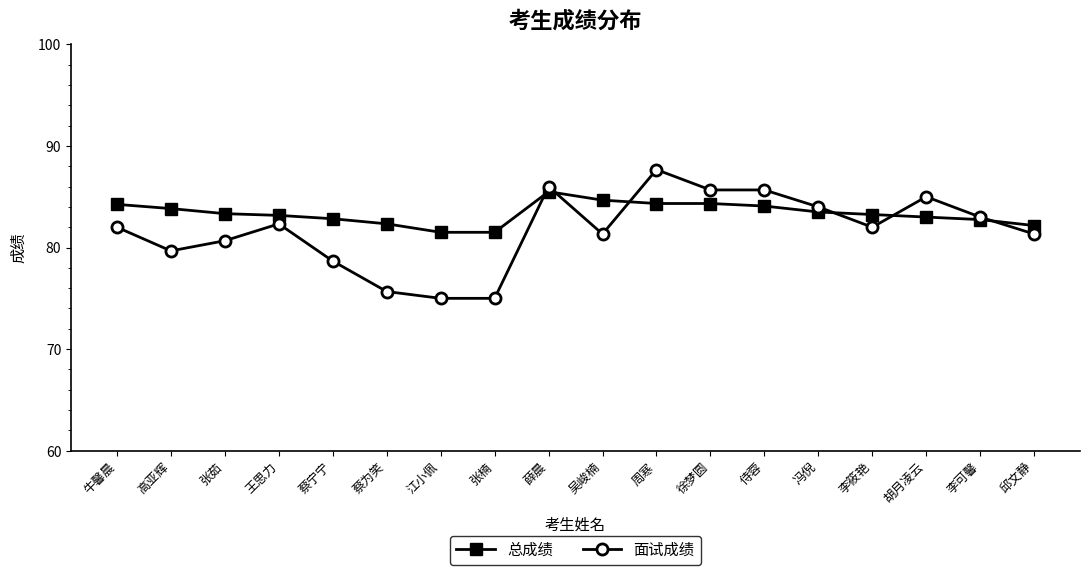

The 面试成绩 series shows 78.7 at 蔡宁宁. True or false?

True